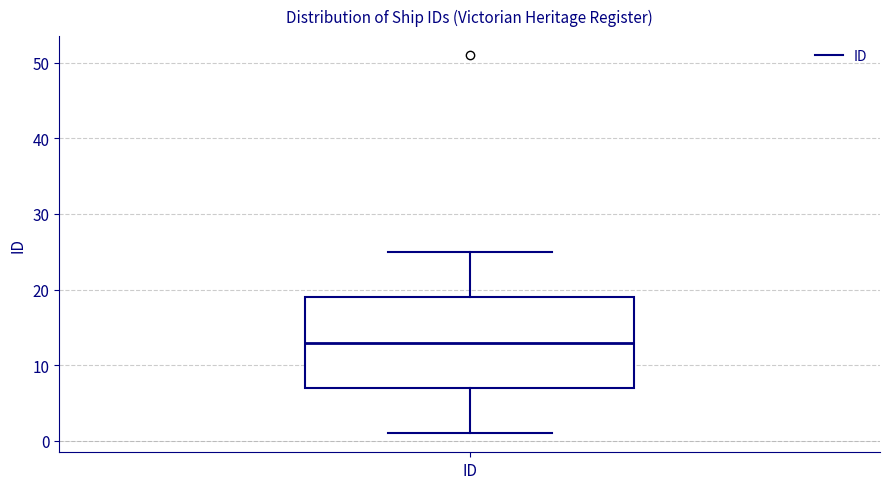

Where does the median line of the box for ID sit on the y-axis? The values are not printed on the chart, so give them approximately, as read against the axis.

13